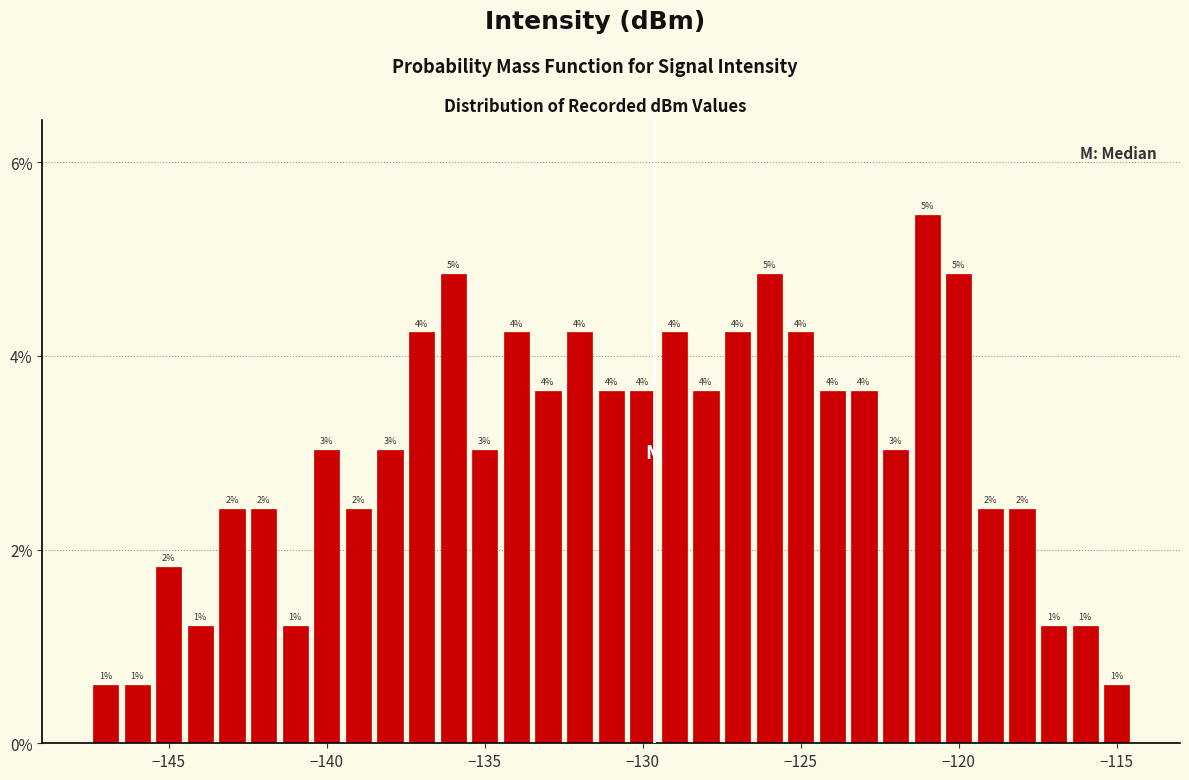

Read against the x-axis, roughly where is the centre of the tallest bar?

-121.0